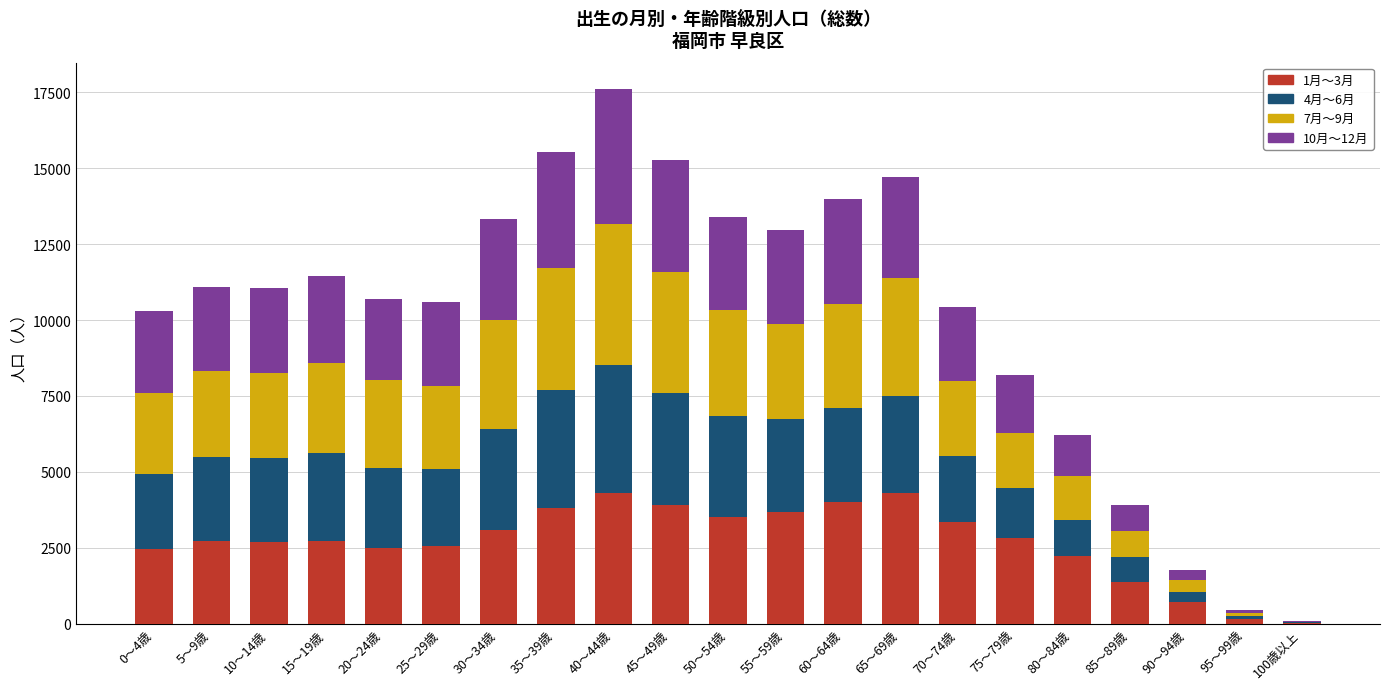

At which category is the sum across all series the highest?

40～44歳